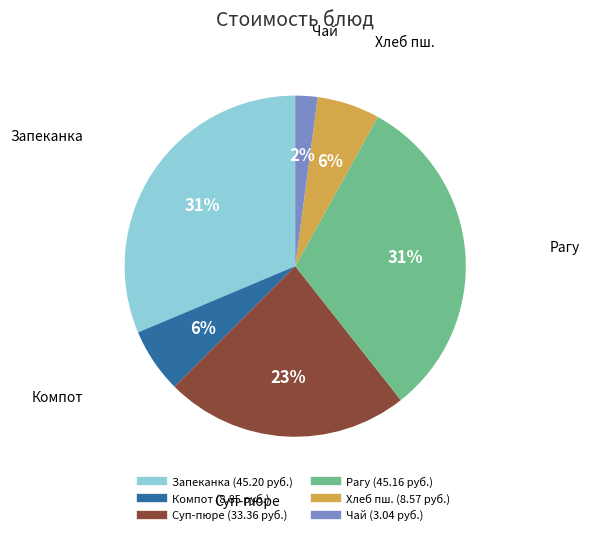

To the nearest percent, what is the average slice percentage?

17%